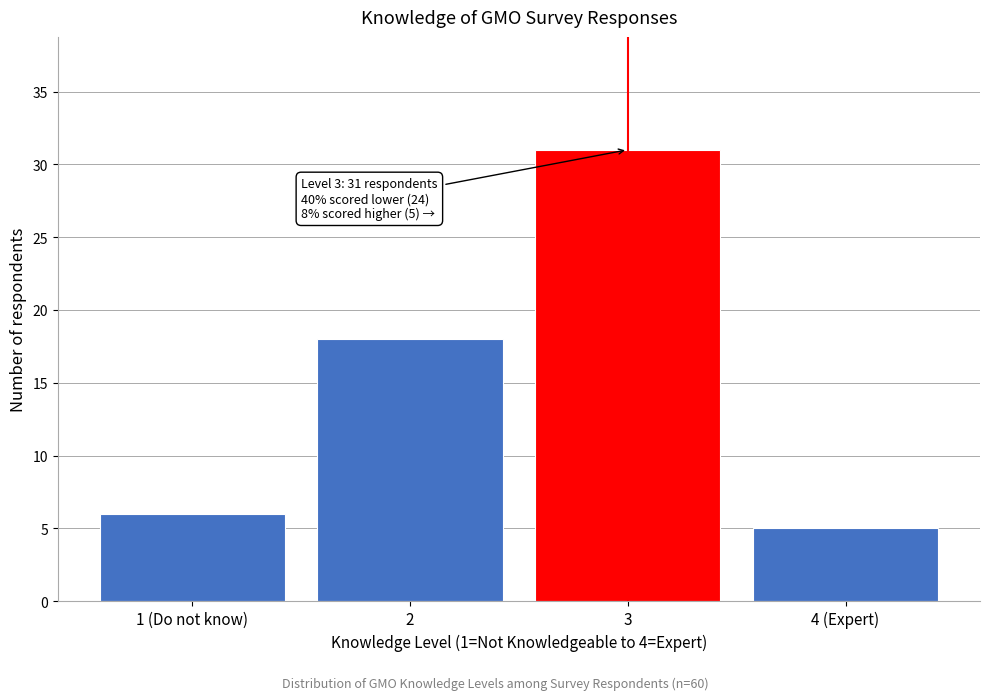

Reading left to right, transcribe all the data shown in this chart.

1 (Do not know)=6	2=18	3=31	4 (Expert)=5